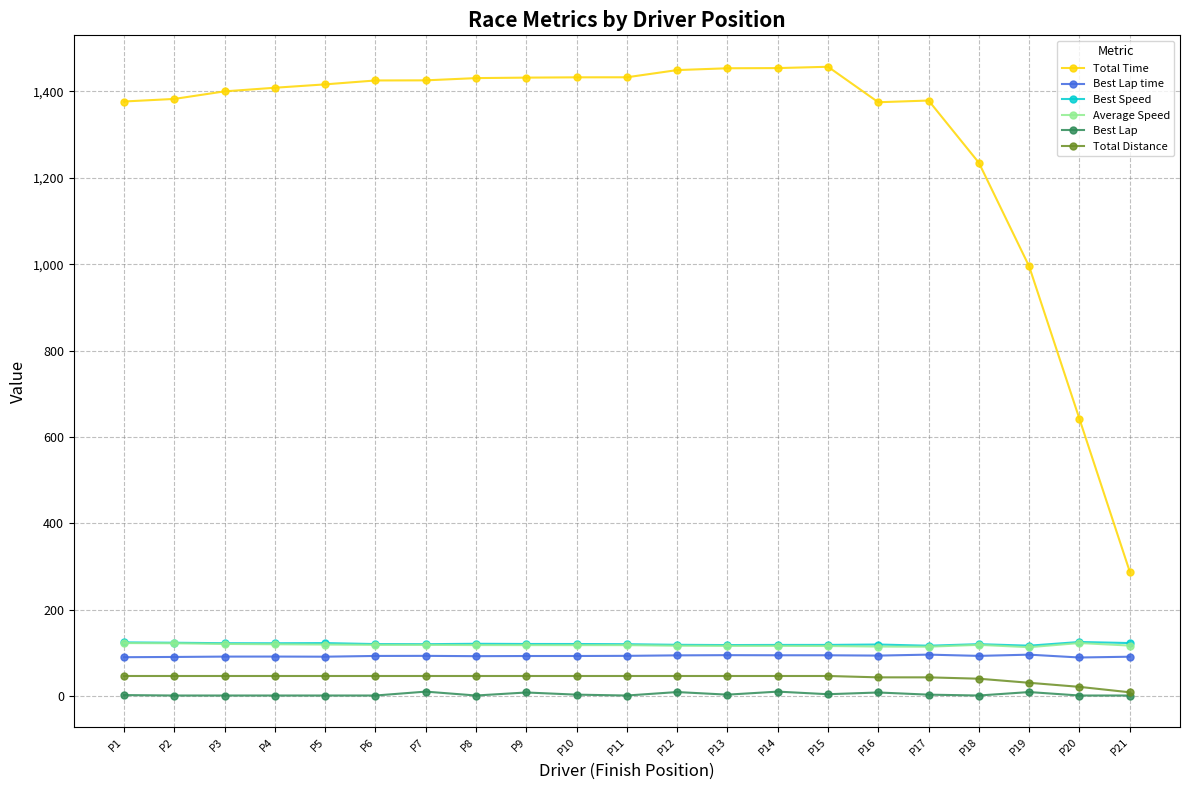

The value of Best Lap time at P9 is 93.4. True or false?

True